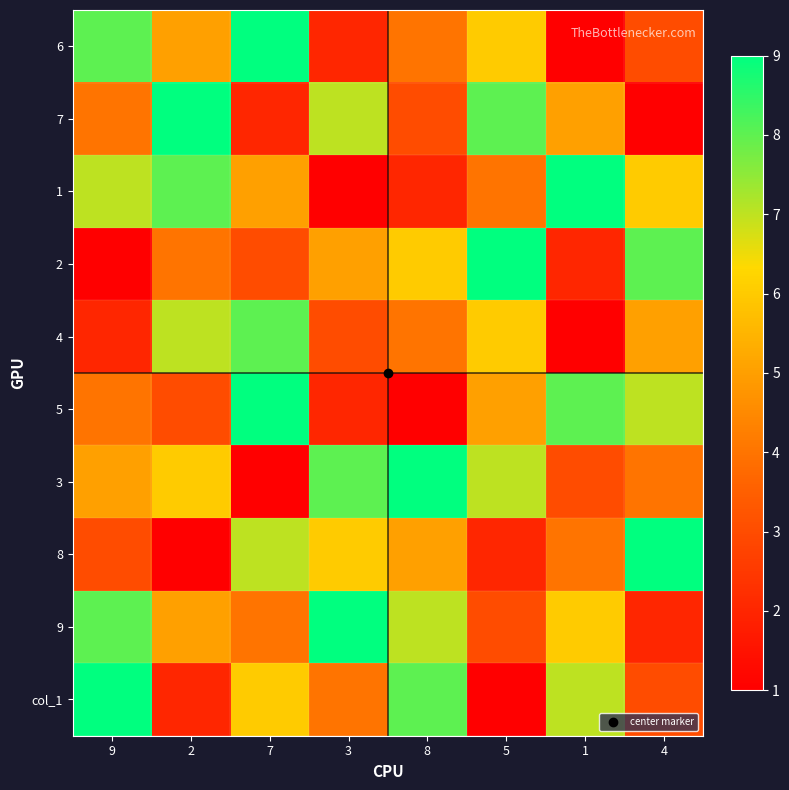

At 3, list the series in order from smallest to largest.

1, 6, 5, 4, col_1, 2, 8, 7, 3, 9